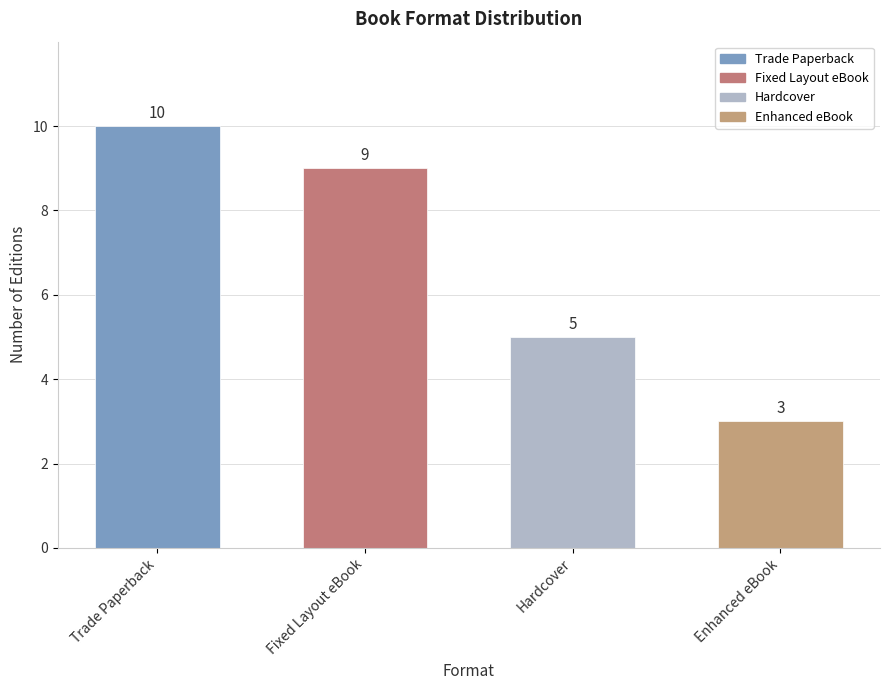

At which label does the data first exceed 9?

Trade Paperback